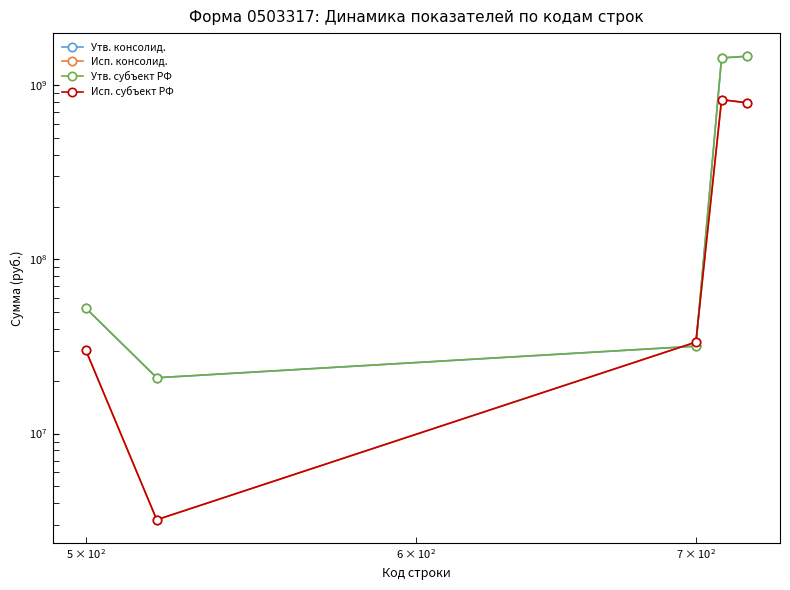

Does the chart display data point markers on the line(s)?

Yes